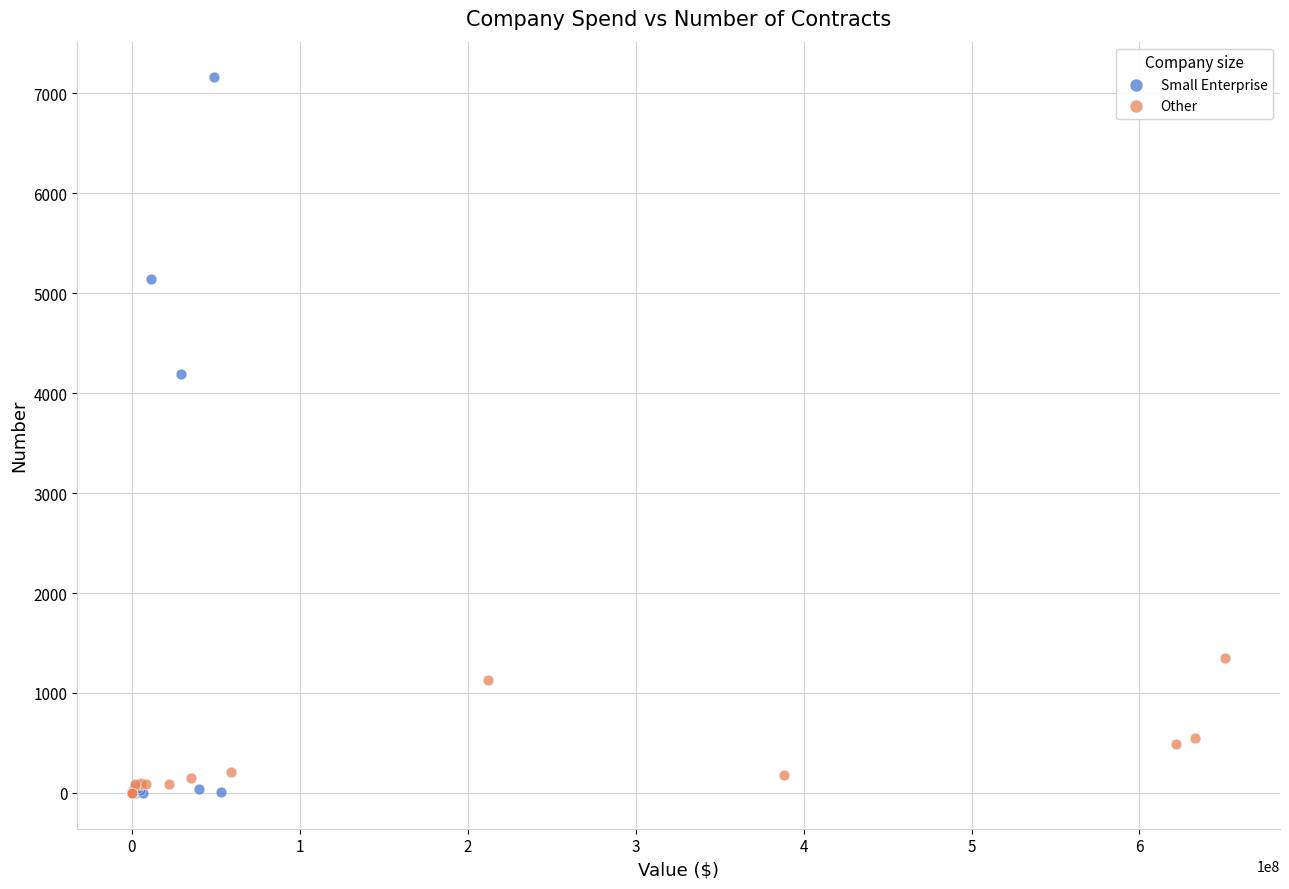

Which series has the widest spread of Y values?

Small Enterprise